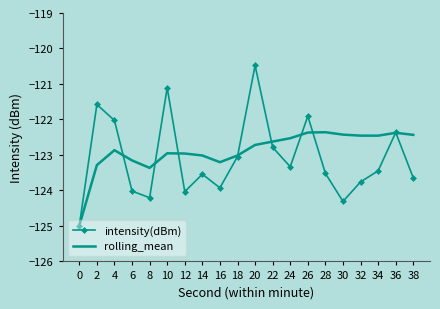

True or false: intensity(dBm) has a value of -181.1 at 8.

False